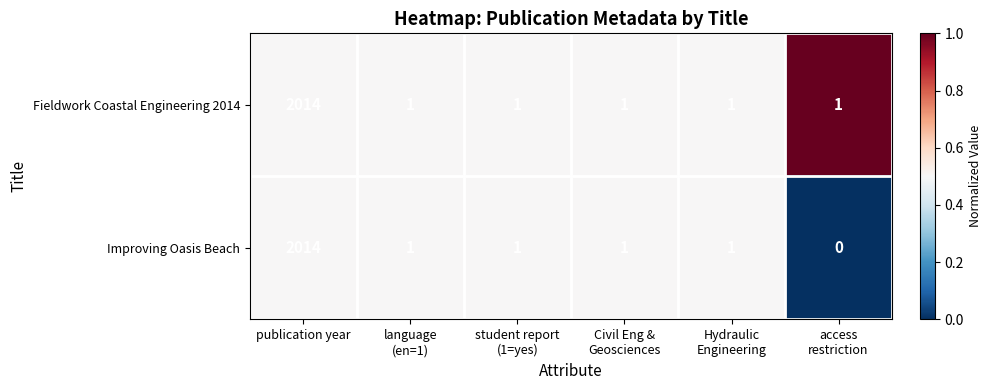

List the series in order of their overall mean, lowest first.

Improving Oasis Beach, Fieldwork Coastal Engineering 2014